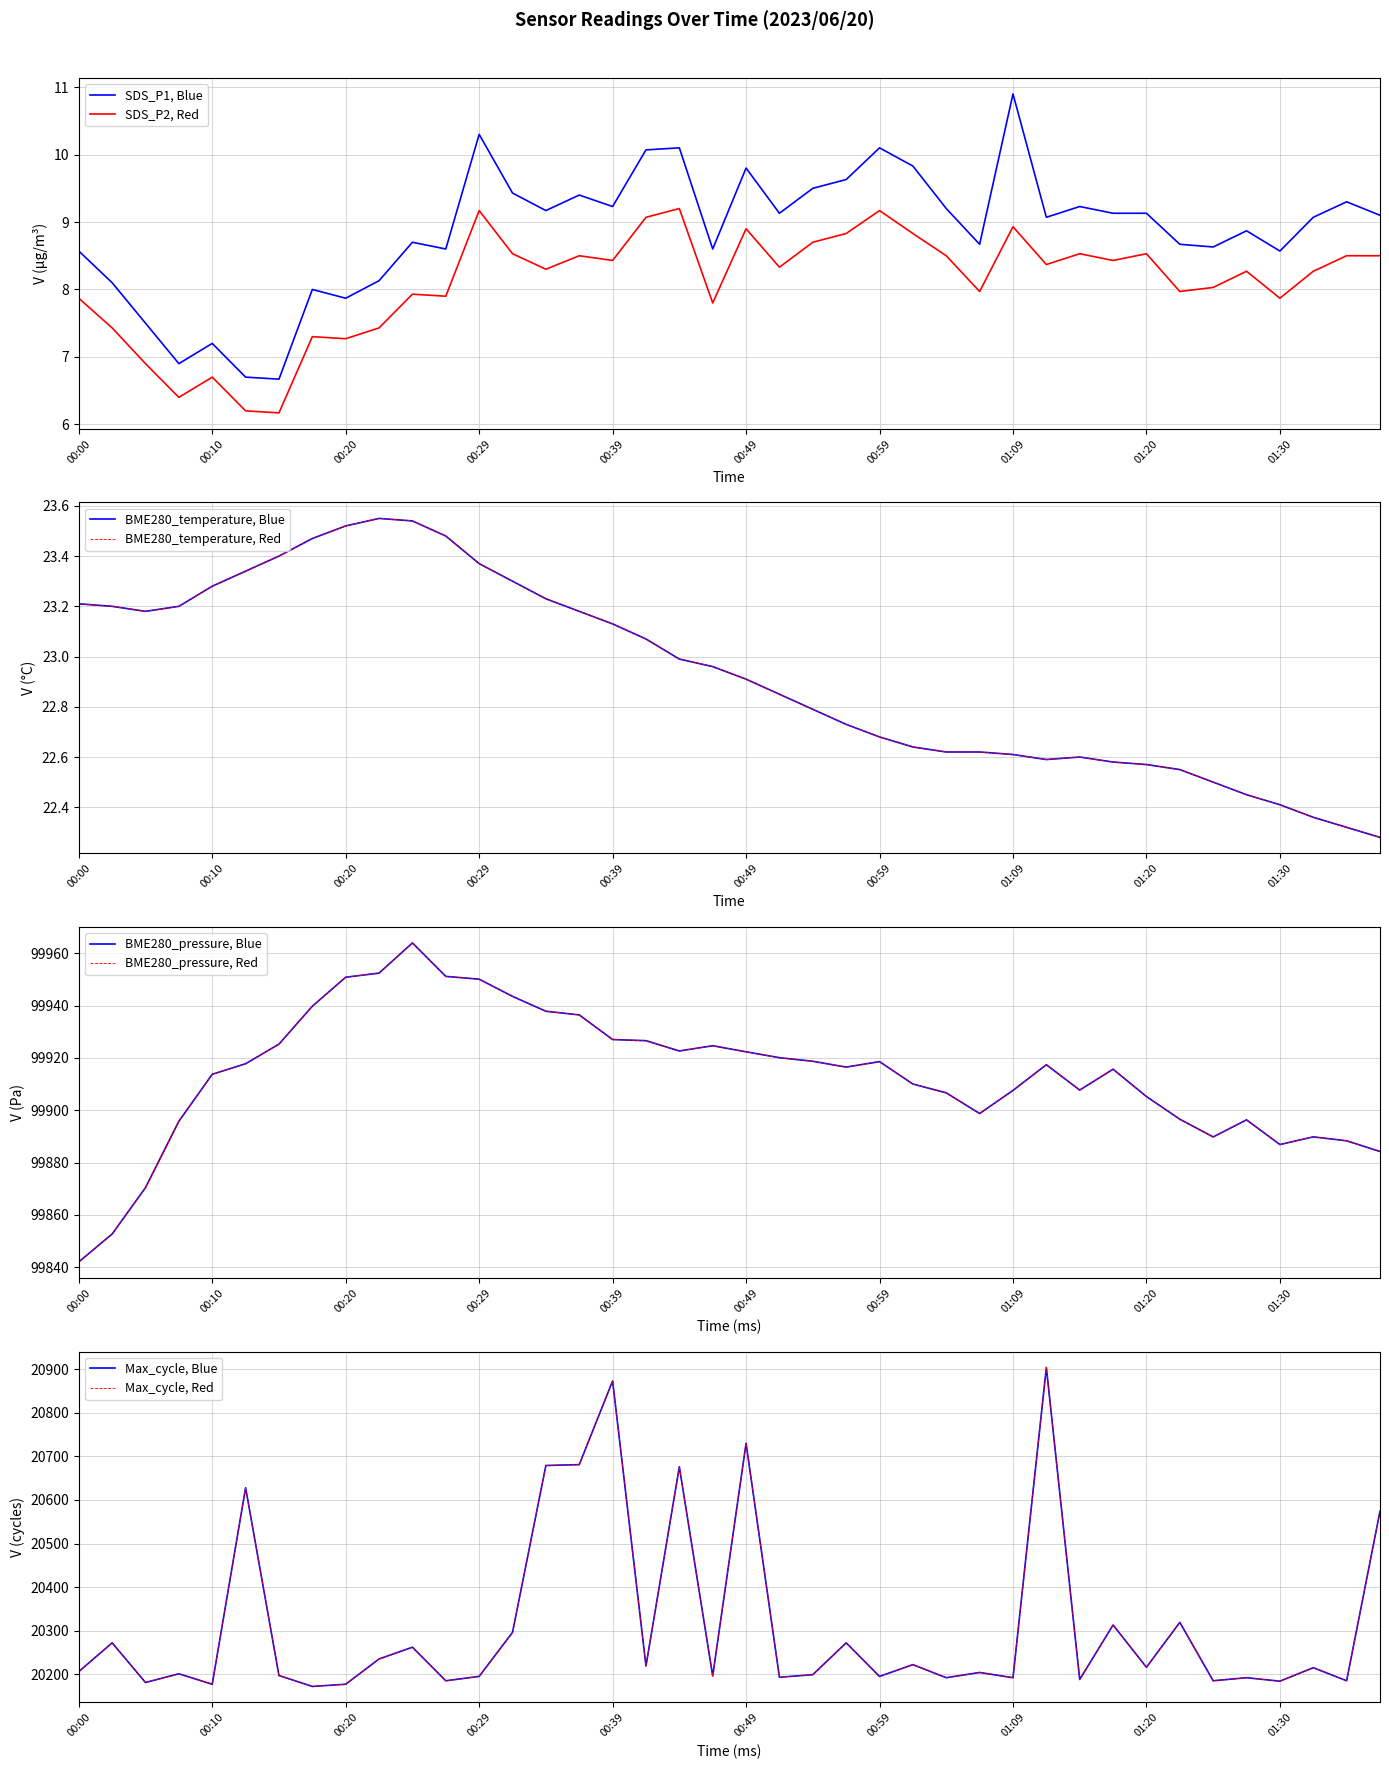

Where is the first local maximum for SDS_P2?

00:10